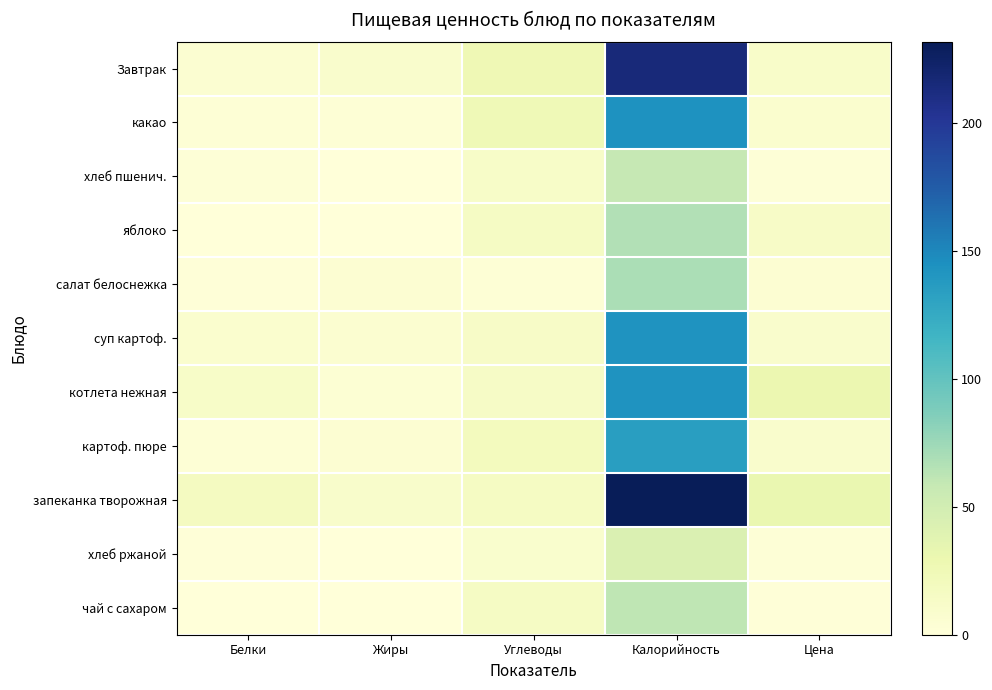

Reading right to left, extract all data points from this chart.

Завтрак: Цена=11.1	Калорийность=215.1	Углеводы=26.0	Жиры=9.7	Белки=6.2
какао: Цена=7.7	Калорийность=143.1	Углеводы=24.6	Жиры=3.3	Белки=3.6
хлеб пшенич.: Цена=1.9	Калорийность=58.6	Углеводы=12.3	Жиры=0.2	Белки=1.9
яблоко: Цена=12.9	Калорийность=66.6	Углеводы=14.7	Жиры=0.6	Белки=0.6
салат белоснежка: Цена=5.2	Калорийность=68.9	Углеводы=3.6	Жиры=5.4	Белки=1.6
суп картоф.: Цена=9.5	Калорийность=142.5	Углеводы=13.4	Жиры=6.7	Белки=7.4
котлета нежная: Цена=29.6	Калорийность=142.1	Углеводы=14.1	Жиры=4.1	Белки=12.2
картоф. пюре: Цена=9.2	Калорийность=134.2	Углеводы=19.1	Жиры=4.6	Белки=3.5
запеканка творожная: Цена=31.4	Калорийность=231.7	Углеводы=15.4	Жиры=10.8	Белки=18.1
хлеб ржаной: Цена=1.9	Калорийность=42.7	Углеводы=8.4	Жиры=0.3	Белки=1.7
чай с сахаром: Цена=1.5	Калорийность=61.3	Углеводы=15.0	Жиры=0.0	Белки=0.2